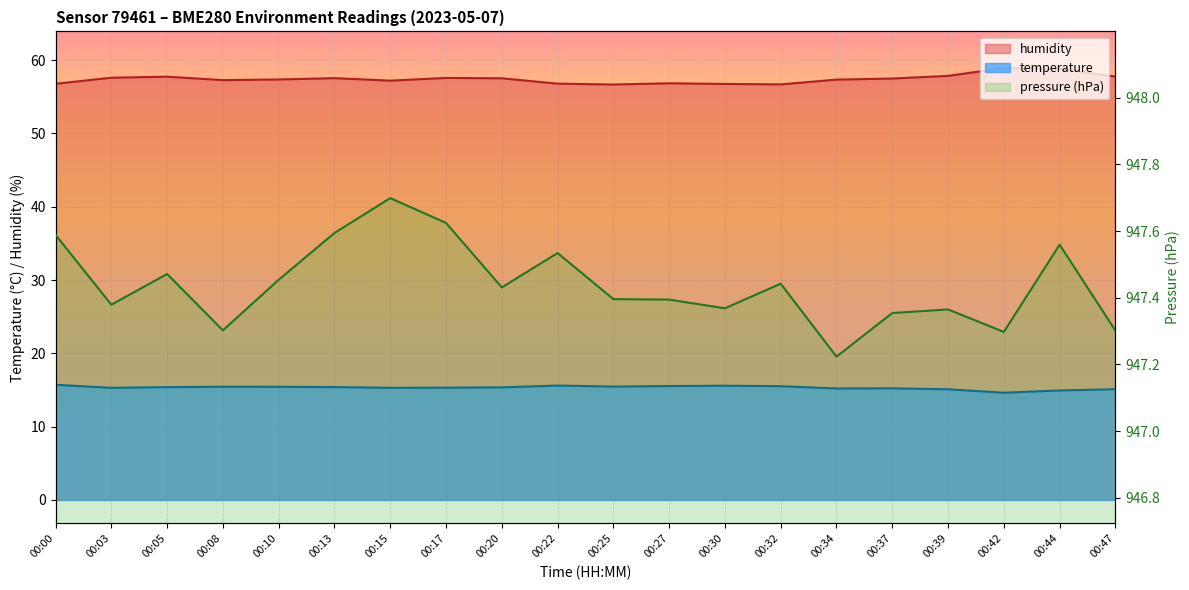

Where is the first local maximum for humidity?

00:05